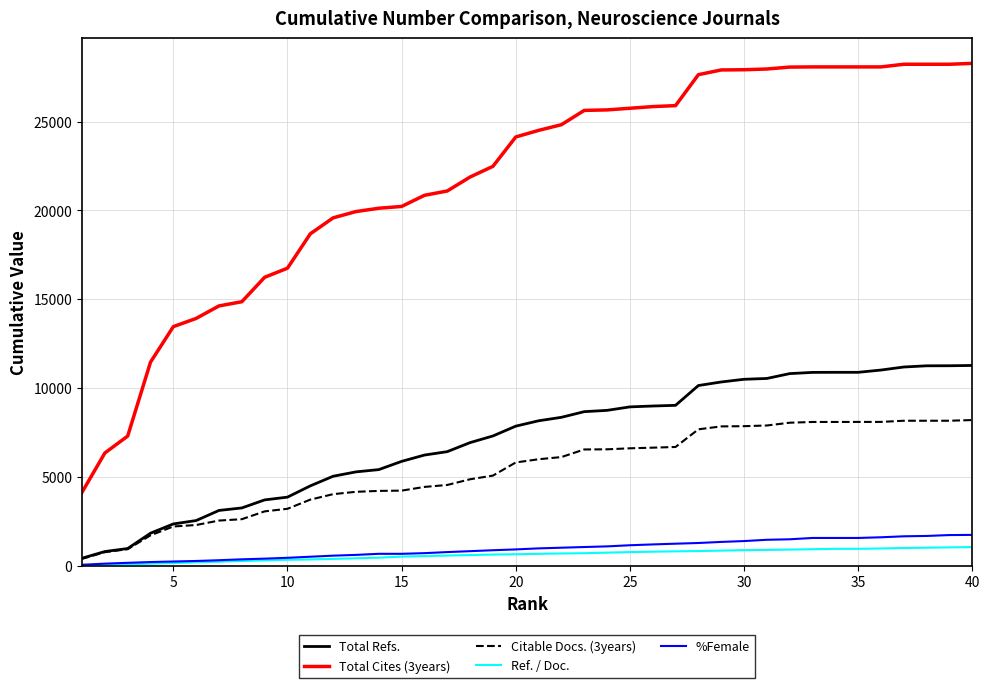

Which series has the largest total across all categories?

Total Cites (3years)